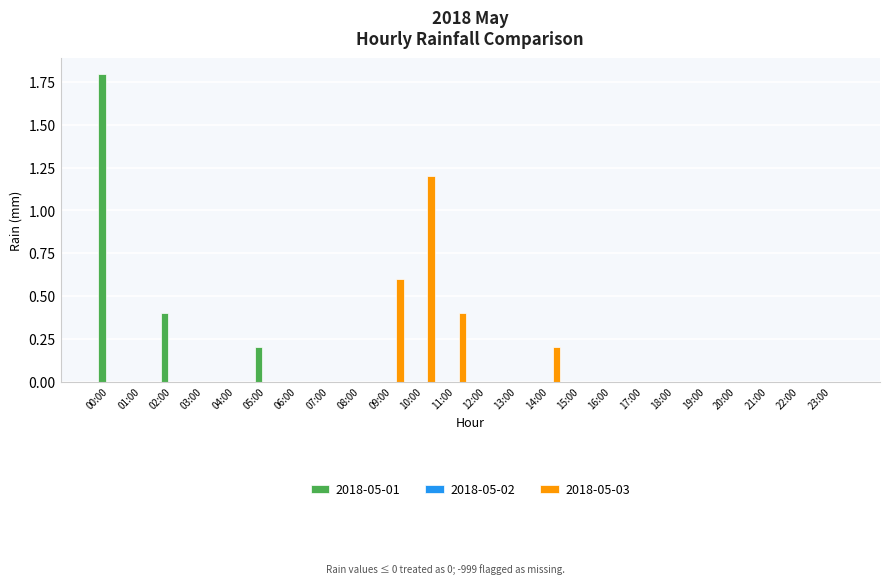

What is the sum of all 2018-05-01 values?

2.4